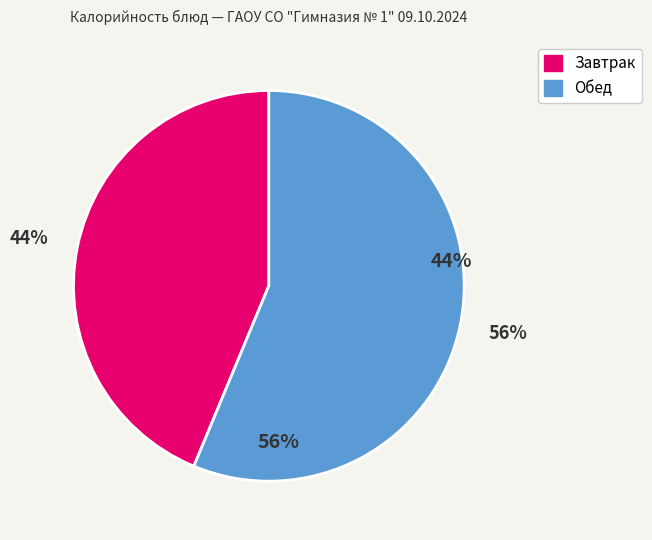

Is there any slice that represents more than half of the pie?

Yes